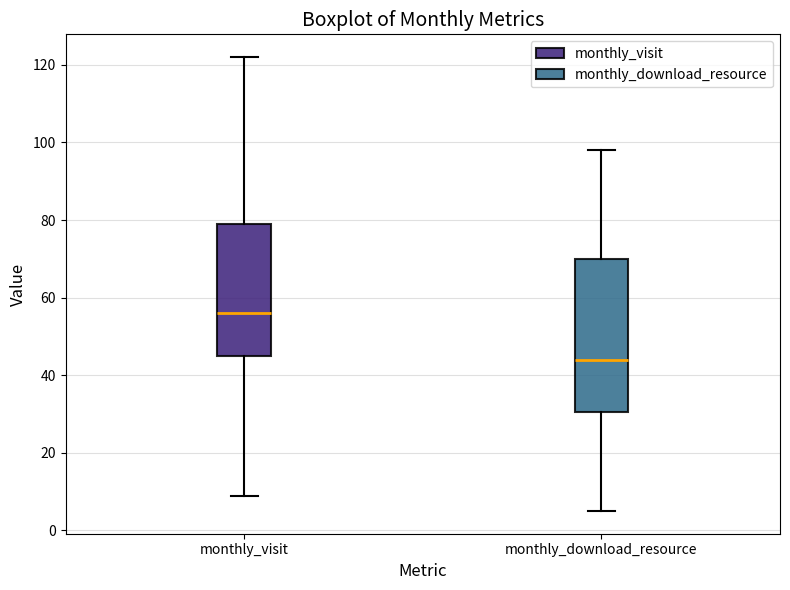

Which box has the lowest median line?

monthly_download_resource